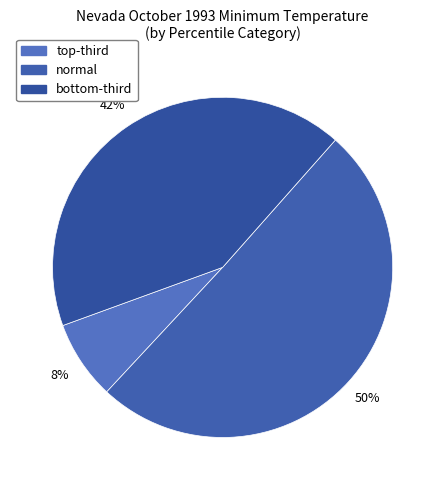

How many segments does this pie chart have?

3